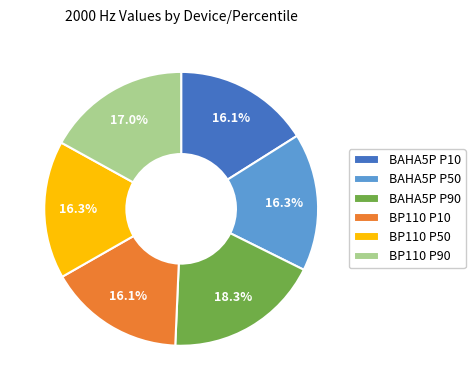

Which slice is the largest?

BAHA5P P90